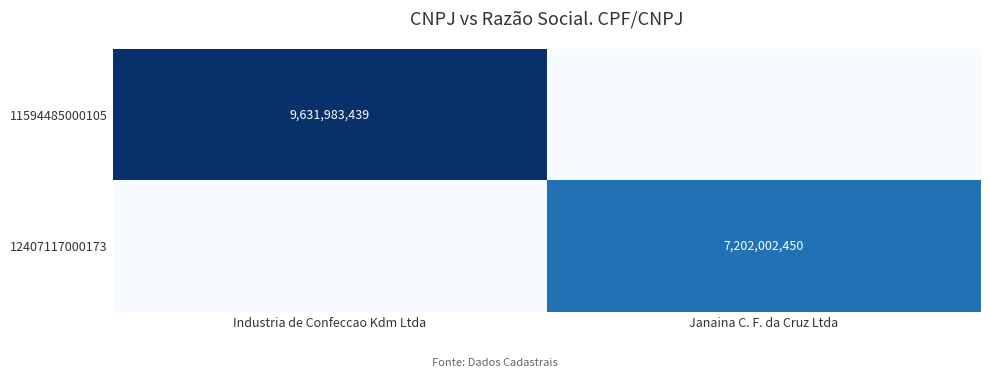

Is the value of 12407117000173 at Janaina C. F. da Cruz Ltda greater than the value of 11594485000105 at Industria de Confeccao Kdm Ltda?

No